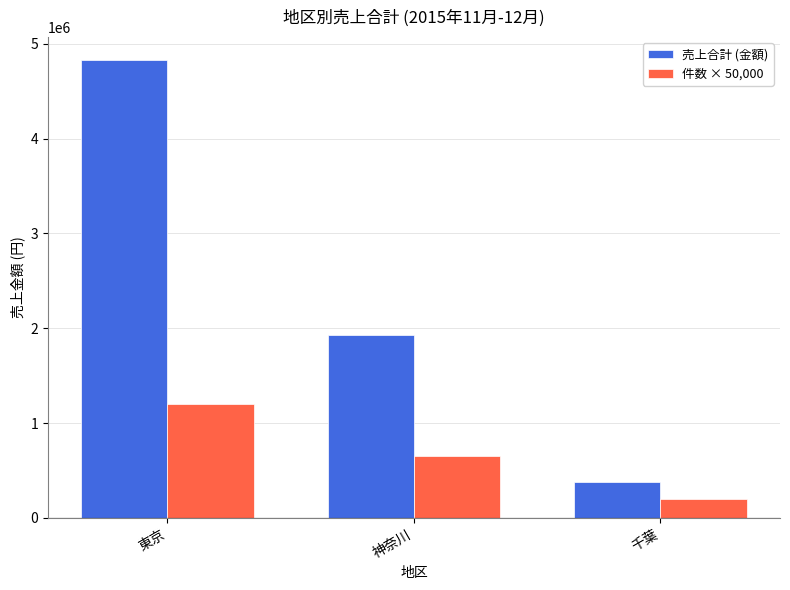

Which label corresponds to the largest value in the chart?

東京